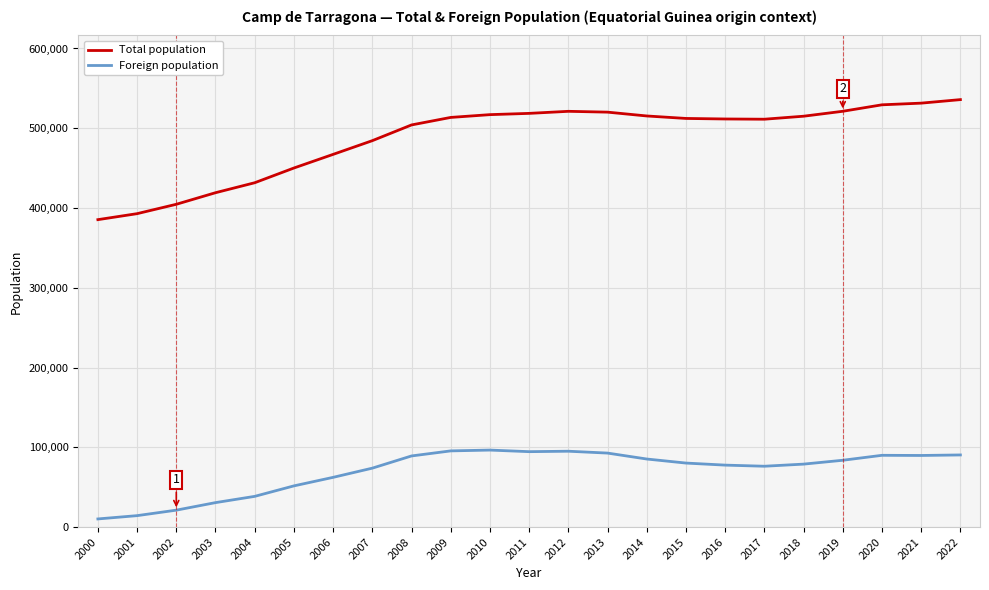

In Foreign population, how many points are higher than both neighbors (excluding endpoints)?

3